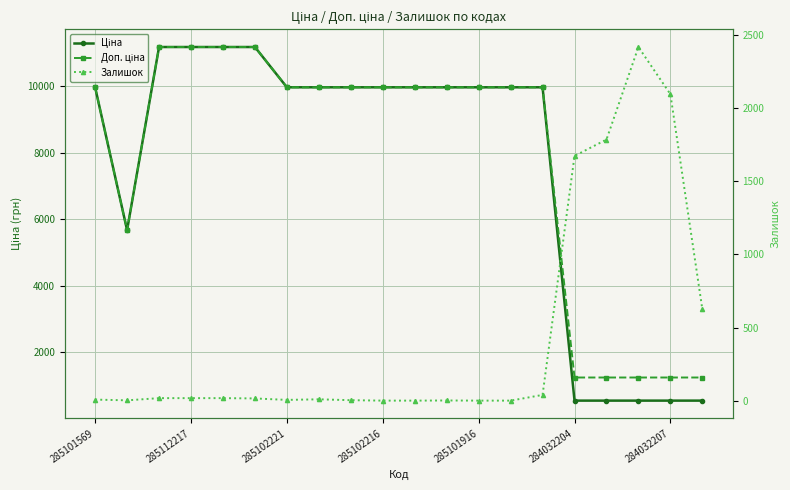

At how many categories does at least one series exceed 6636?

14